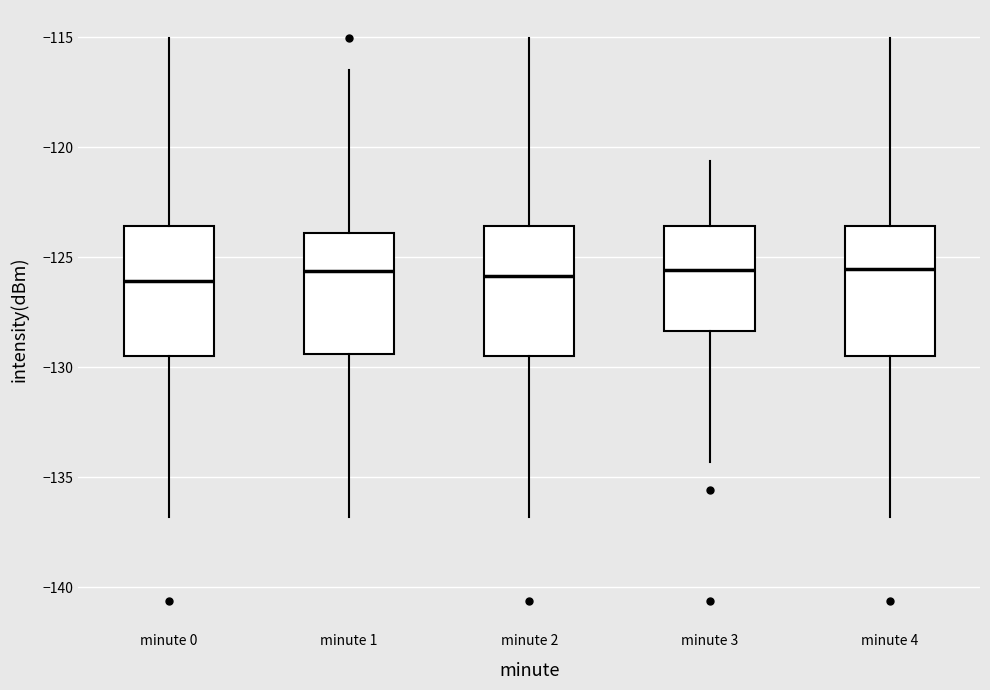

Reading left to right, transcribe this box plot: for each box, give where its median line is, the range the box spans, and where its two whiskers end, as read against the y-axis. The values are not printed on the chart, so give them approximately, as read against the axis.

minute 0: median -126.0, box -129.5 to -123.5, whiskers -137.0 to -115.0
minute 1: median -125.5, box -129.5 to -124.0, whiskers -137.0 to -116.5
minute 2: median -126.0, box -129.5 to -123.5, whiskers -137.0 to -115.0
minute 3: median -125.5, box -128.5 to -123.5, whiskers -134.5 to -120.5
minute 4: median -125.5, box -129.5 to -123.5, whiskers -137.0 to -115.0